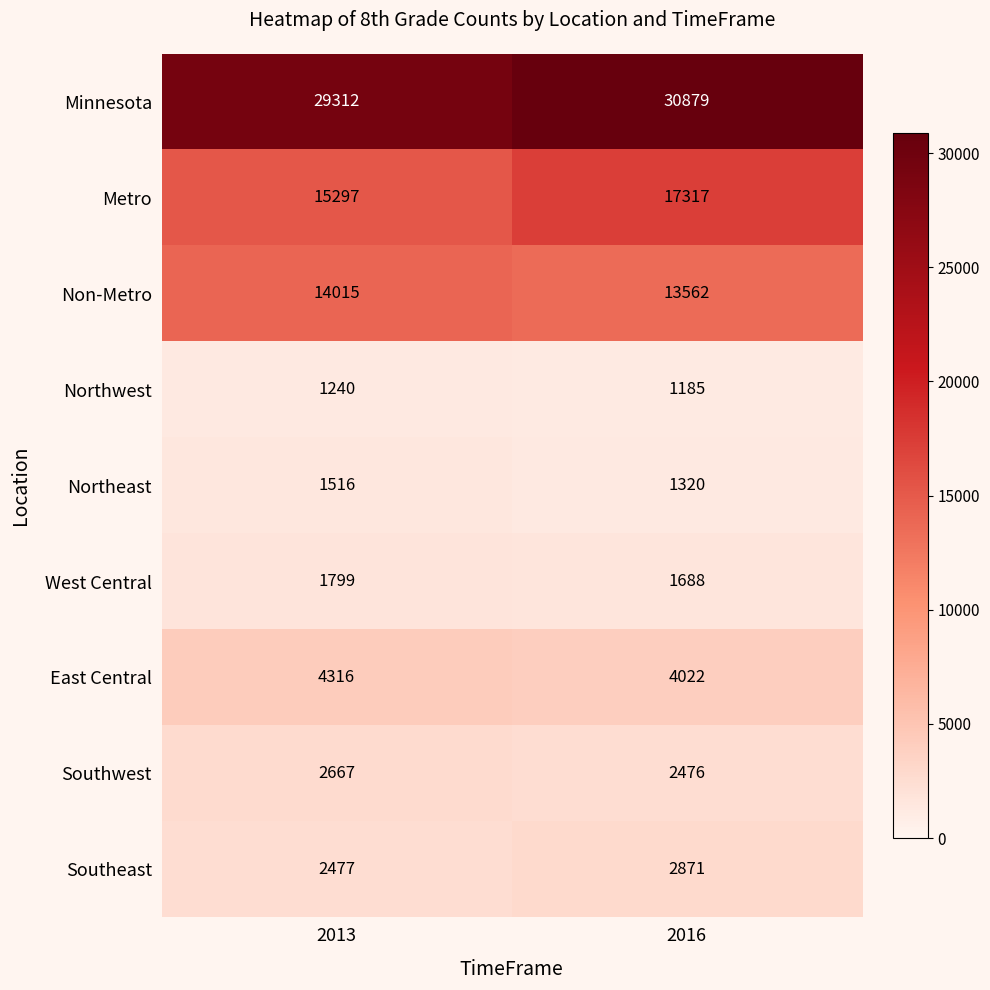

At which category does the chart reach its peak across all series?

2016